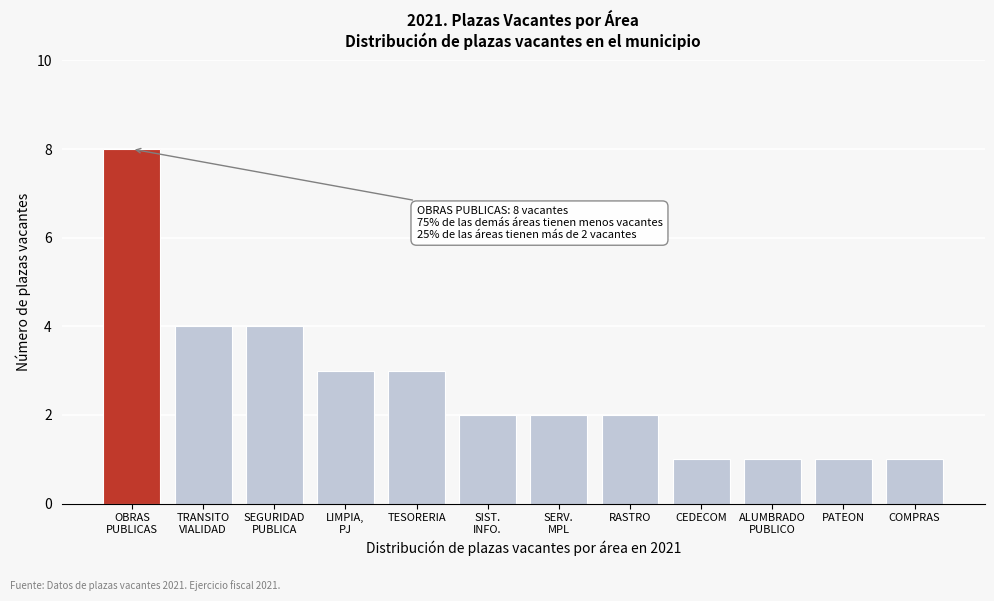

Reading left to right, what are all the values shown in this chart?

8	4	4	3	3	2	2	2	1	1	1	1